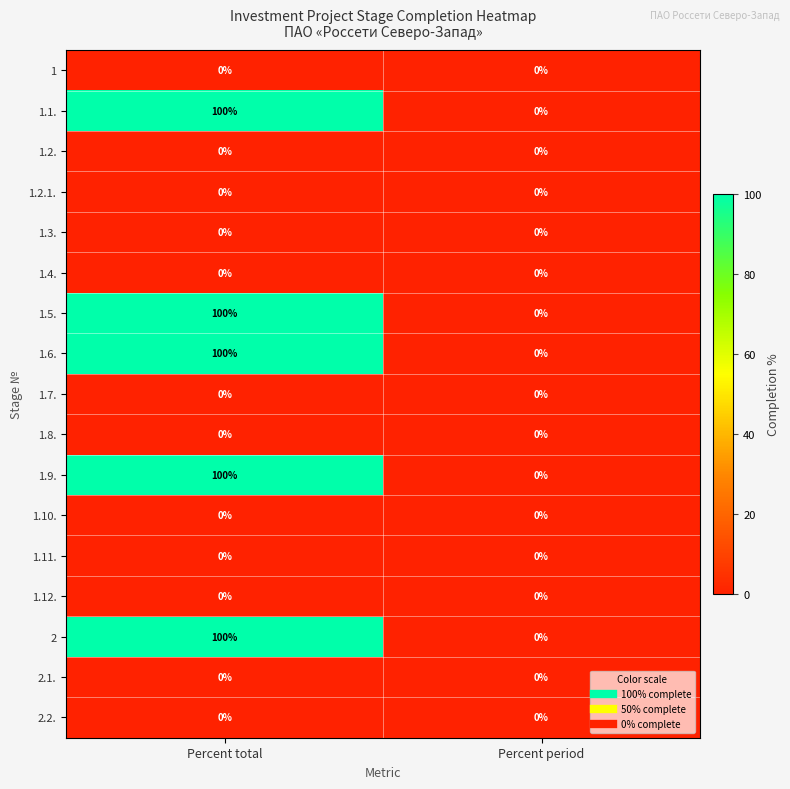

The value of 1.4. at Percent total is 0. True or false?

True